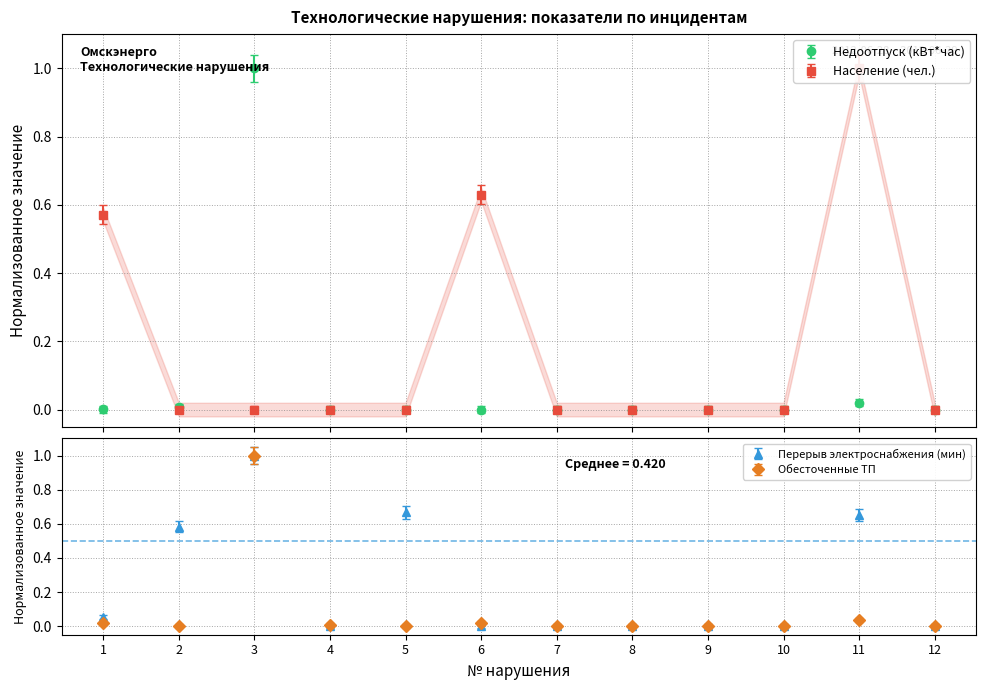

What is the highest value of the Недоотпуск (кВт*час) series?

1.0